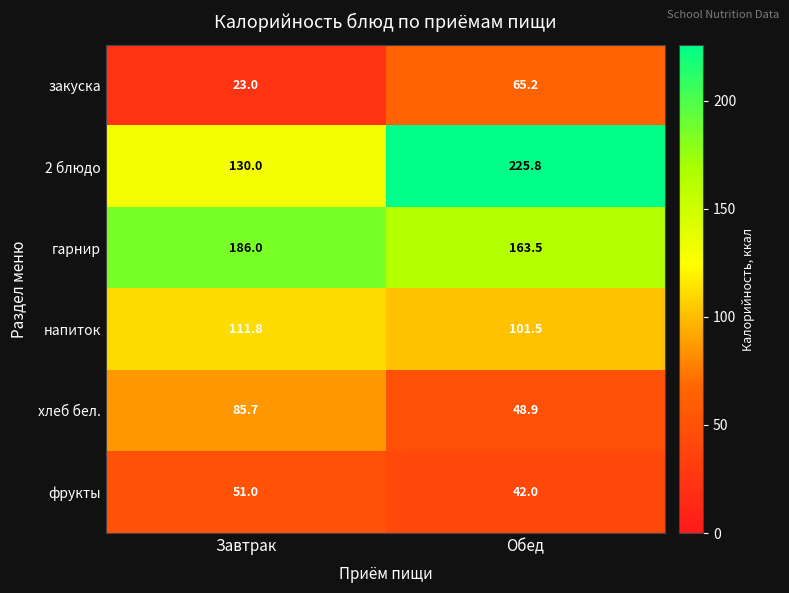

What is the smallest value displayed?

23.0